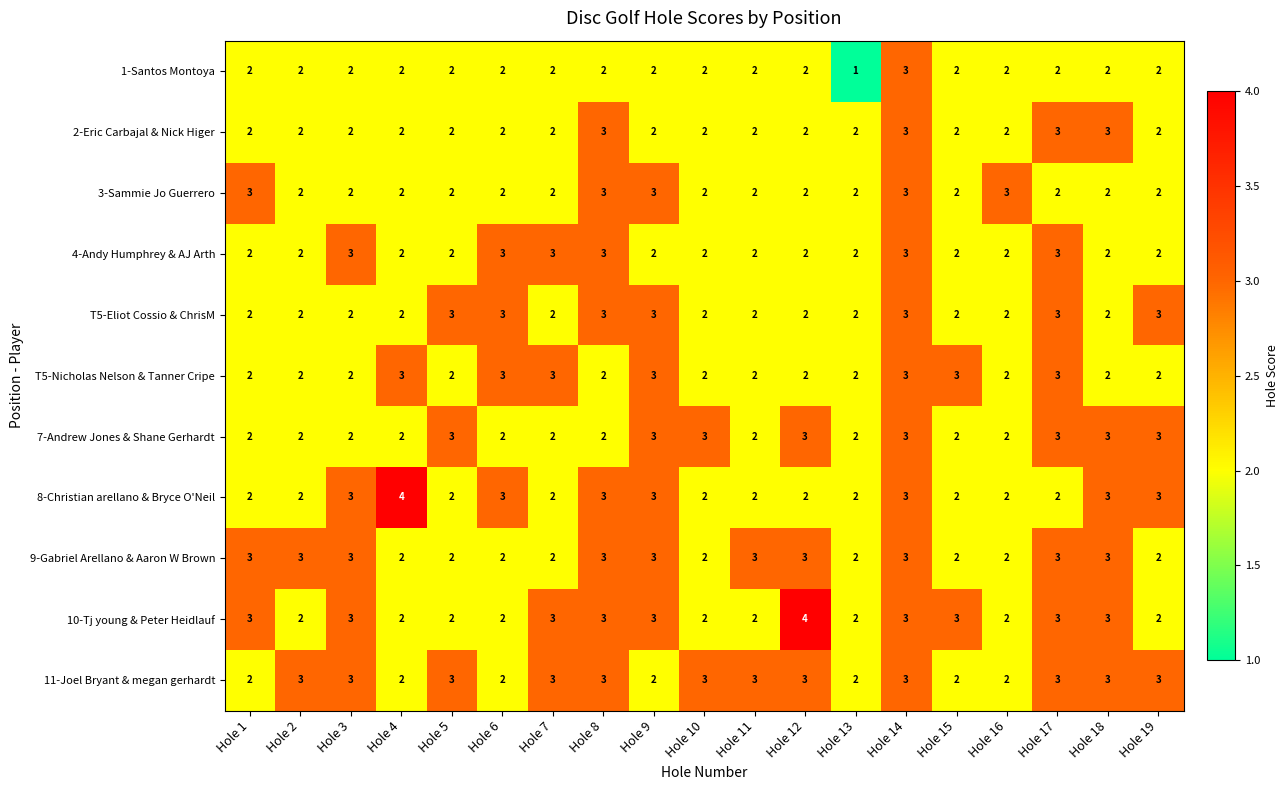

Is it true that 9-Gabriel Arellano & Aaron W Brown equals 5 at Hole 14?

False